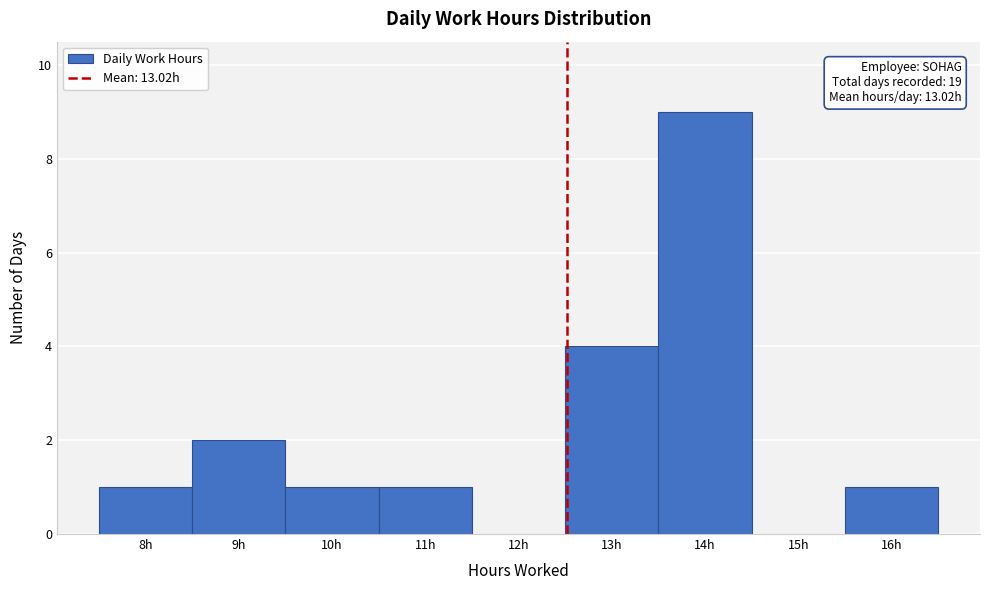

Reading left to right, extract all data points from this chart.

8h=1	9h=2	10h=1	11h=1	12h=0	13h=4	14h=9	15h=0	16h=1